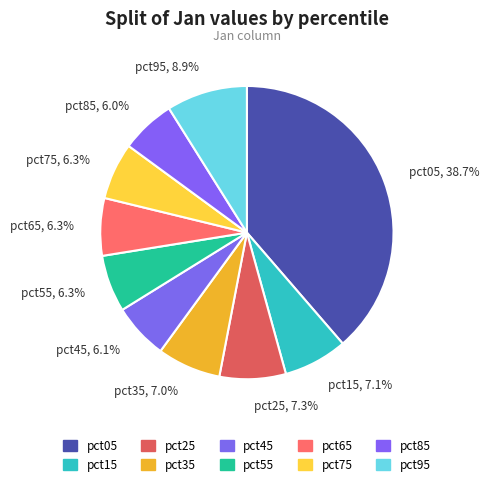

What is the largest slice in the pie chart?

pct05